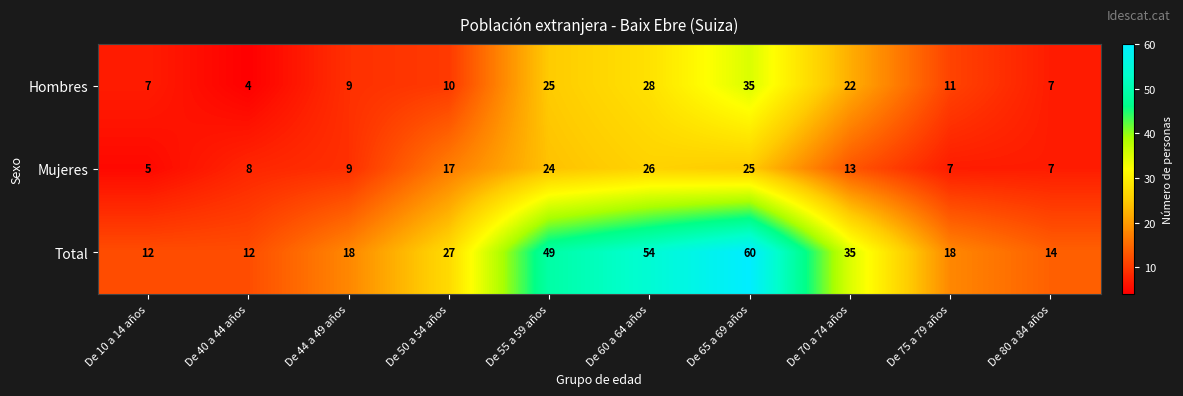

Where is Hombres nearest to the value 19?

De 70 a 74 años